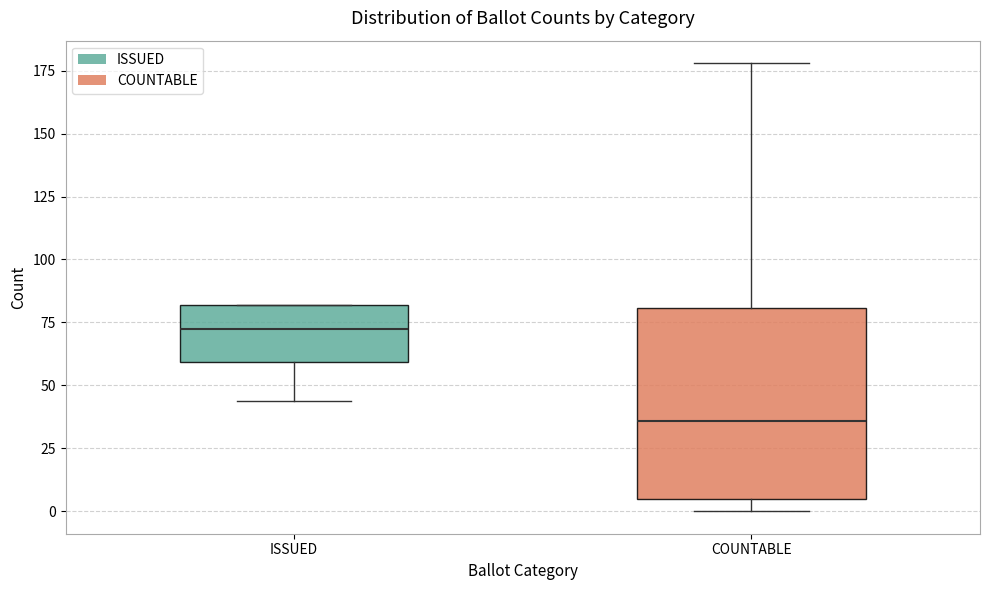

Which box has the lowest median line?

COUNTABLE